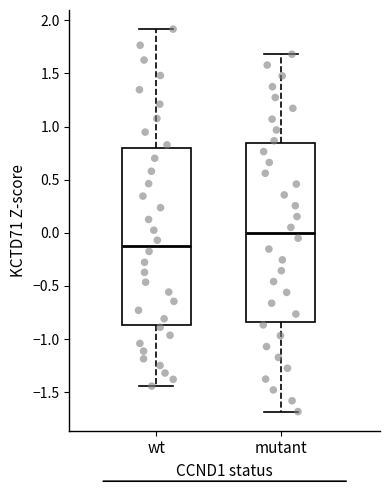

Which box's median line is the lowest?

wt